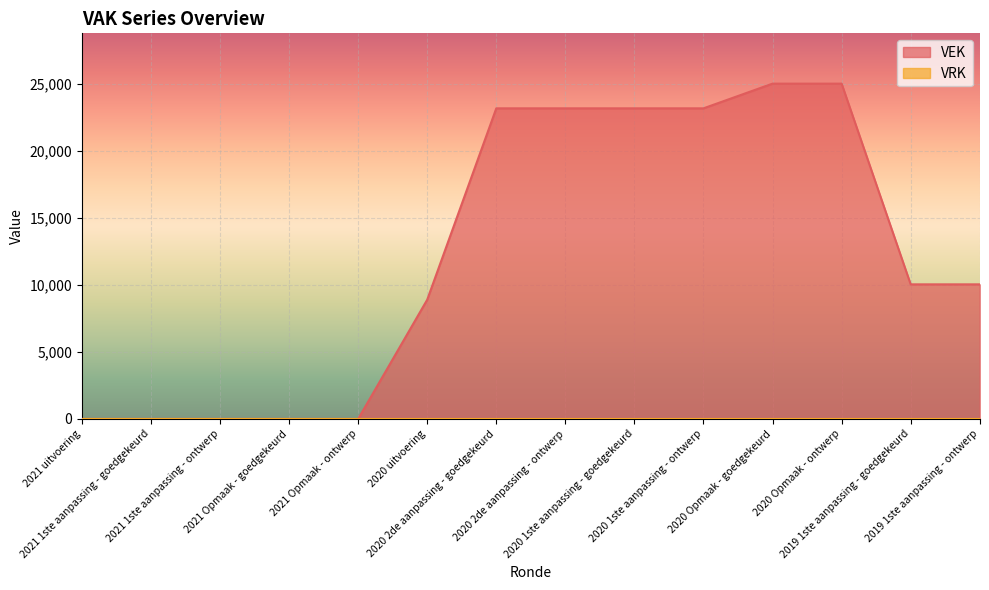

Reading right to left, what are all the values shown in this chart?

10042	10042	25018	25018	23175	23175	23175	23175	8897	0	0	0	0	0